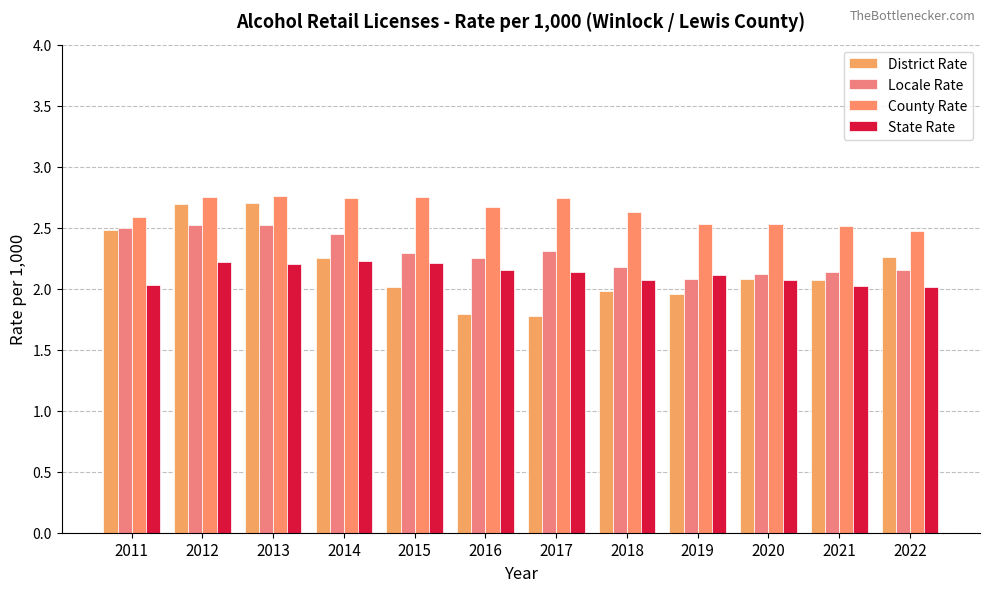

What is the difference between the highest and lowest values at 2020?

0.5